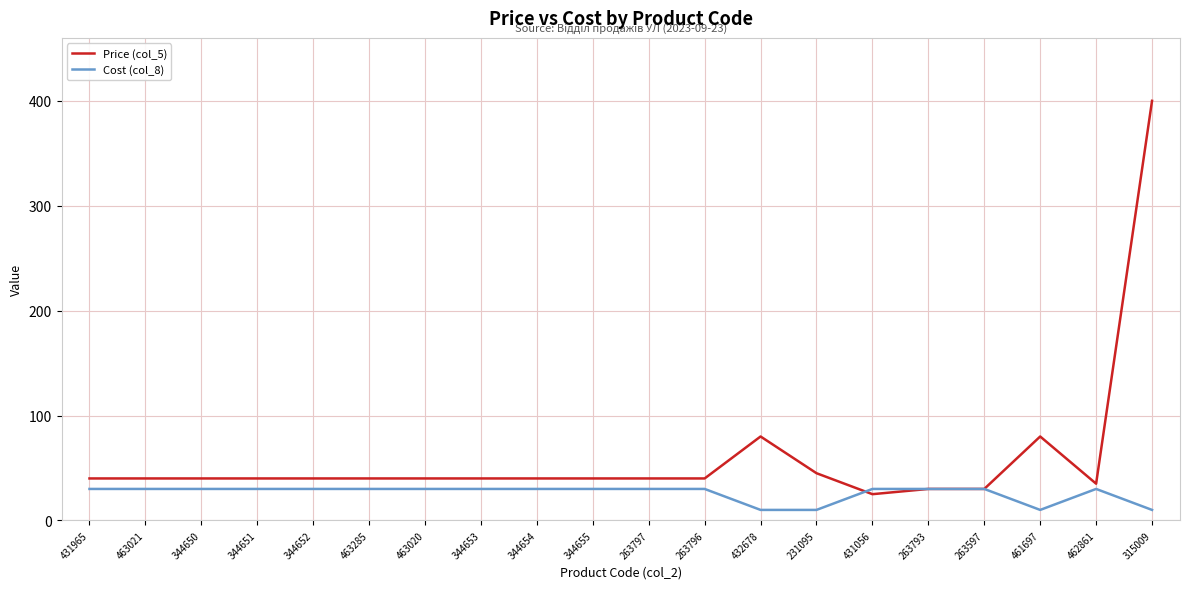

What is the maximum value shown in the chart?

400